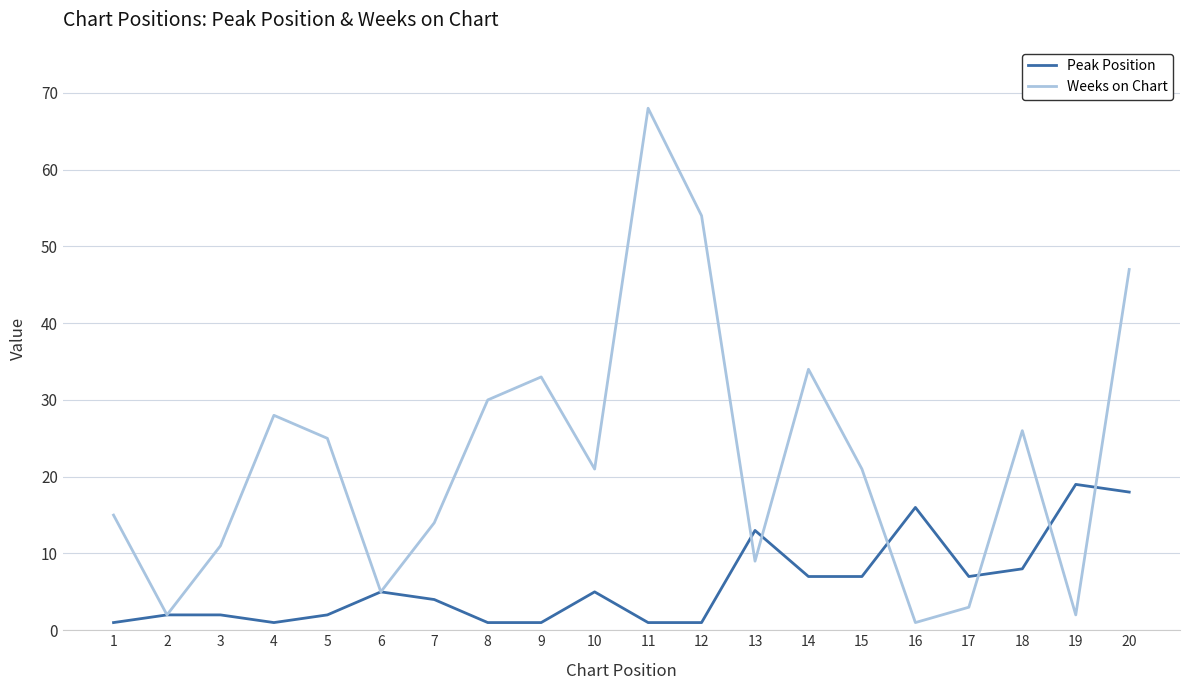

Between 3 and 13, which series saw the biggest shift?

Peak Position